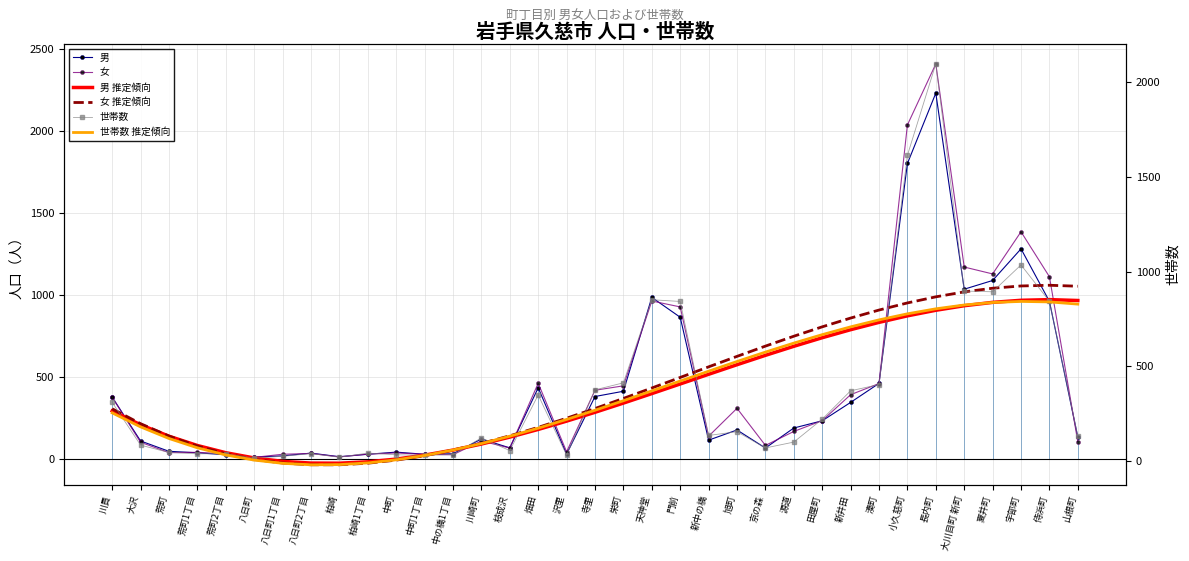

True or false: 男 推定傾向 has more than 2 interior local peaks.

False